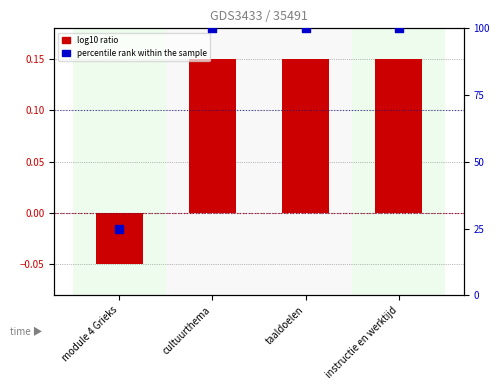

Which series contains the lowest Y value?

log10 ratio